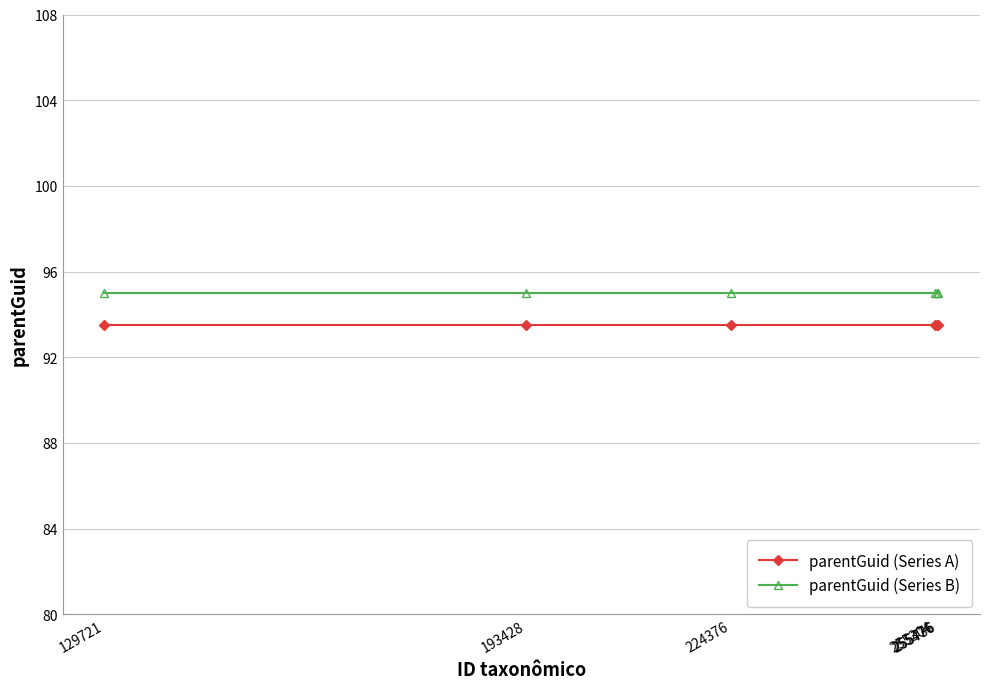

Does the chart display data point markers on the line(s)?

Yes